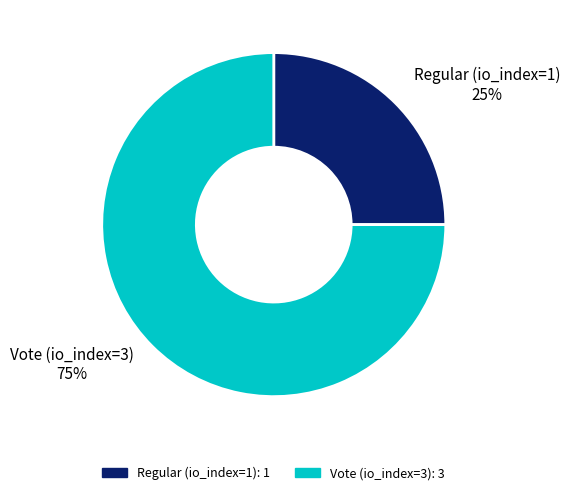

Between Regular (io_index=1) and Vote (io_index=3), which is larger?

Vote (io_index=3)